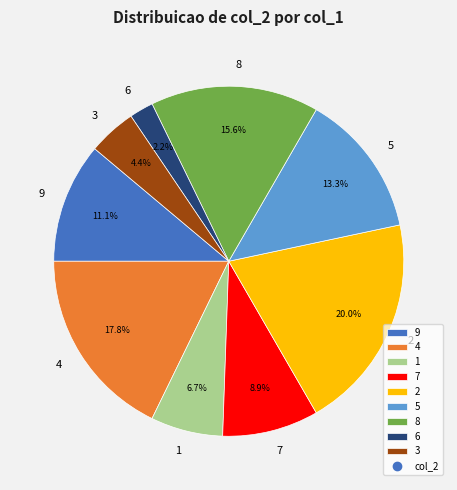

Is there any slice that represents more than half of the pie?

No